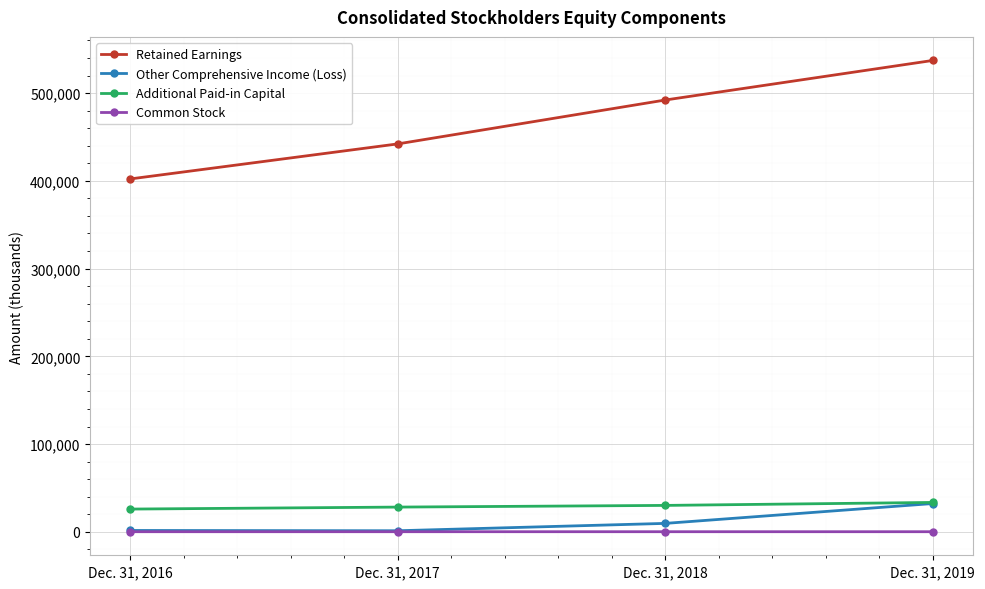

What is the difference between the highest and lowest values at Dec. 31, 2019?

537024